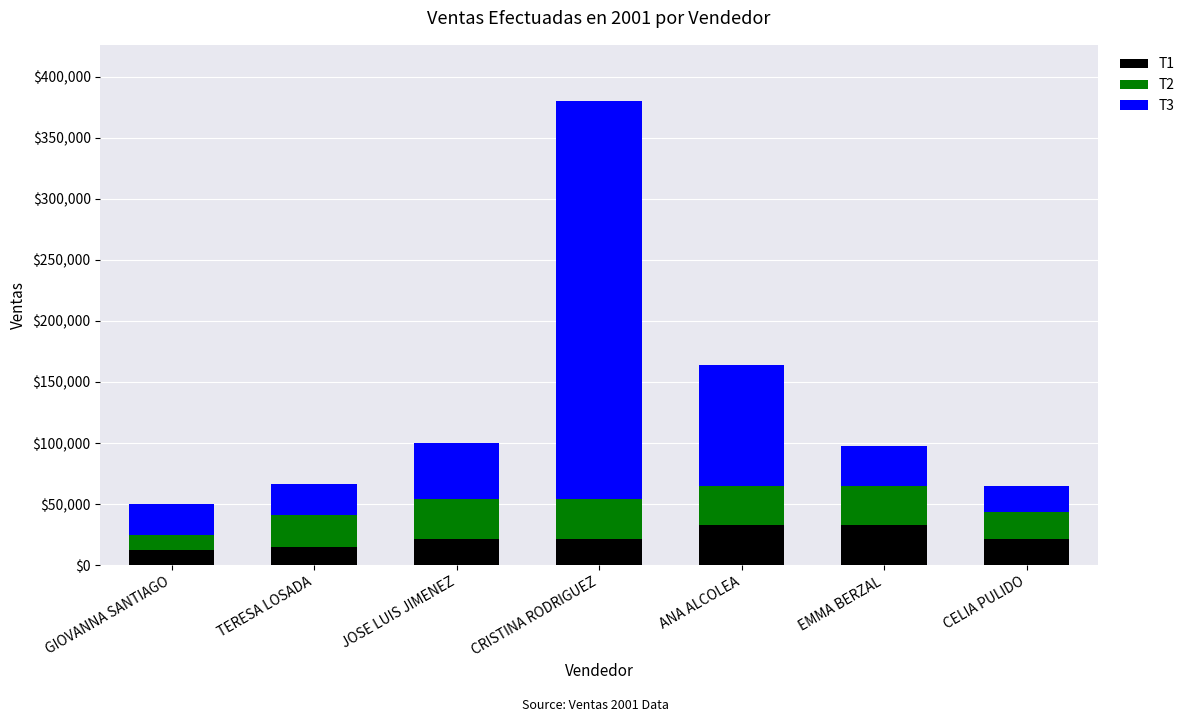

What are all the series names shown in the legend?

T1, T2, T3